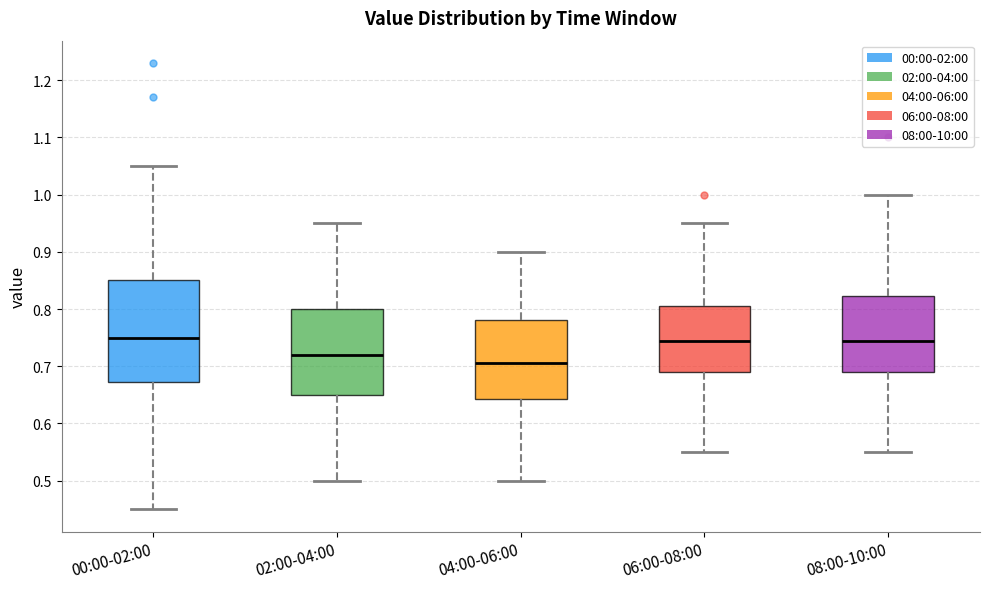

Reading left to right, read every box against the y-axis: the position of its median line, the range the box covers, and the ends of its whiskers. The values are not printed on the chart, so give them approximately, as read against the axis.

00:00-02:00: median 0.75, box 0.67 to 0.85, whiskers 0.45 to 1.05
02:00-04:00: median 0.72, box 0.65 to 0.80, whiskers 0.50 to 0.95
04:00-06:00: median 0.71, box 0.64 to 0.78, whiskers 0.50 to 0.90
06:00-08:00: median 0.75, box 0.69 to 0.81, whiskers 0.55 to 0.95
08:00-10:00: median 0.75, box 0.69 to 0.82, whiskers 0.55 to 1.00